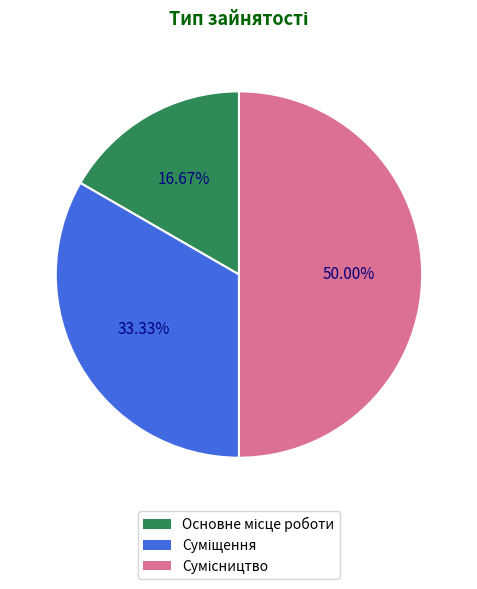

To the nearest percent, what portion does Сумісництво represent?

50%